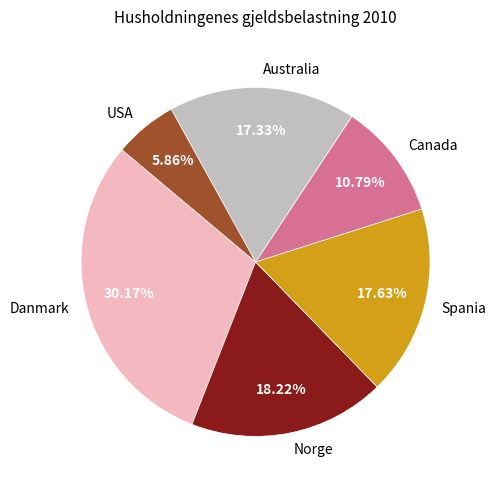

What is the ratio of the value at Norge to the value at Canada?

1.7